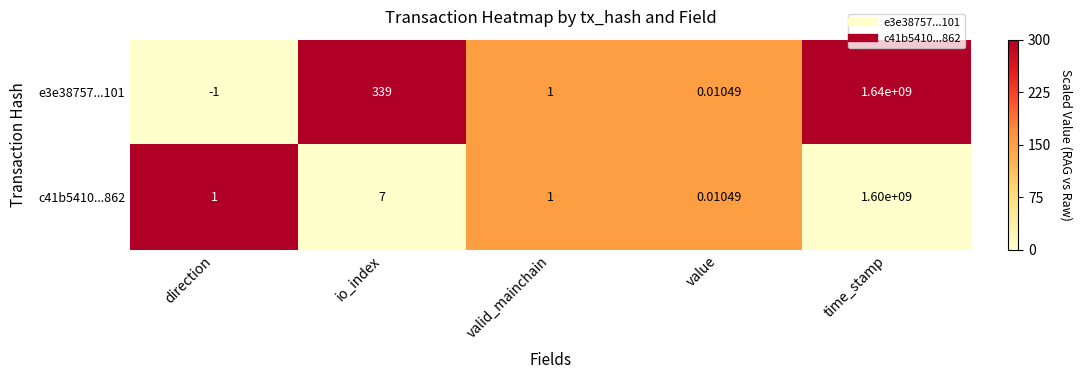

Which series has the largest total across all categories?

e3e38757...101